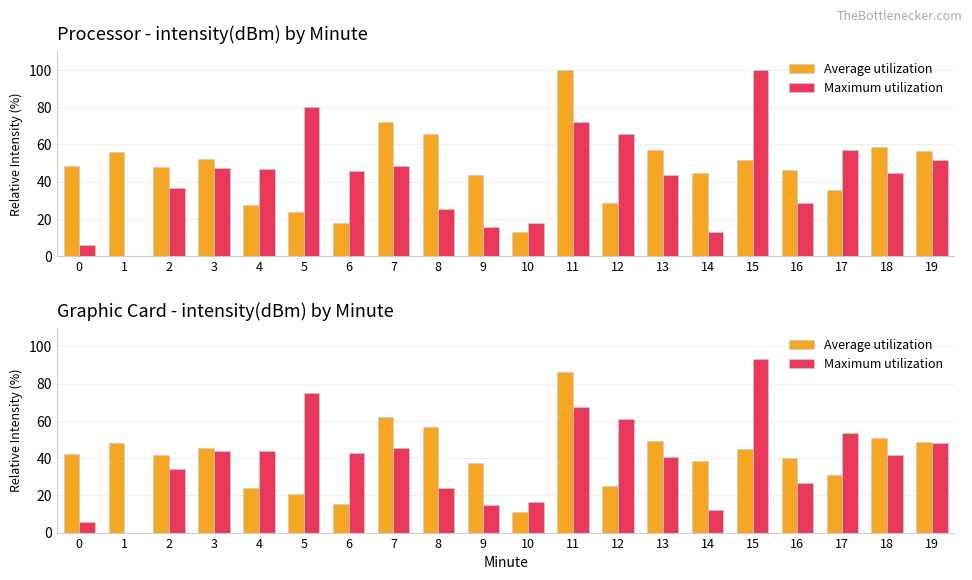

At which category does the chart reach its minimum across all series?

1